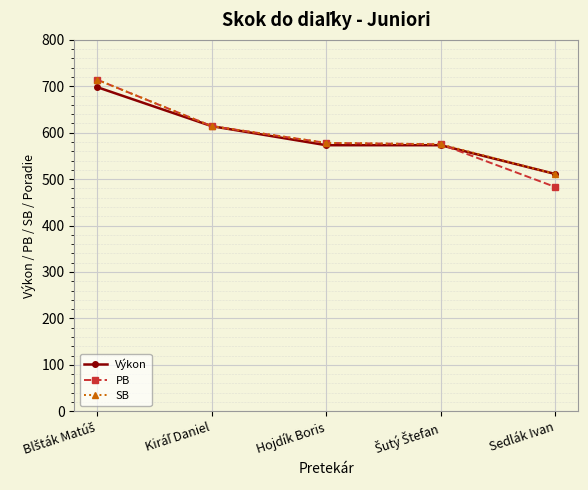

Which series has the largest range (max minus min)?

PB